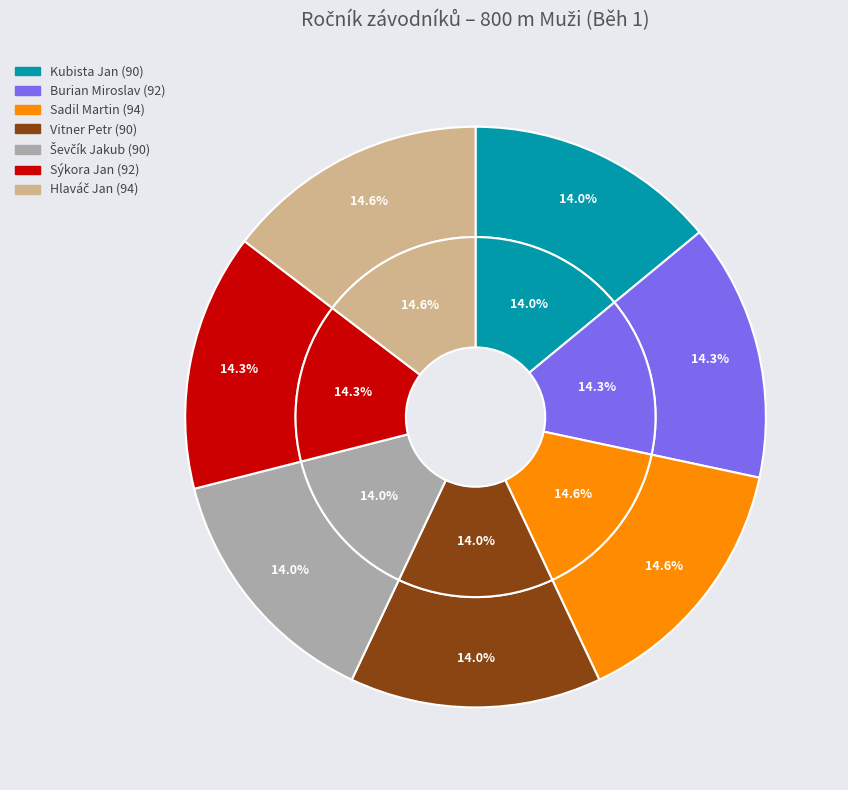

True or false: Hlaváč Jan accounts for 15% of the total.

True